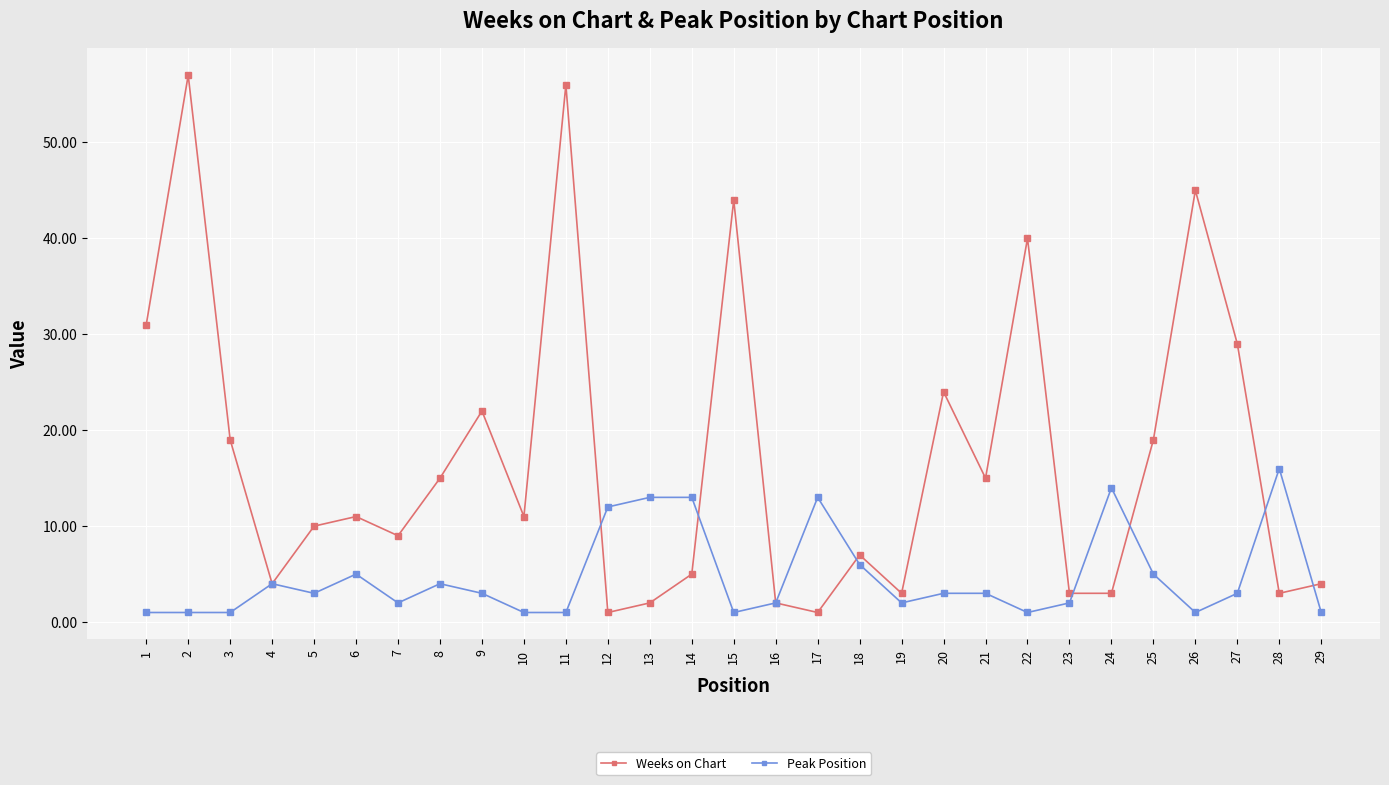

How many series are shown in this chart?

2